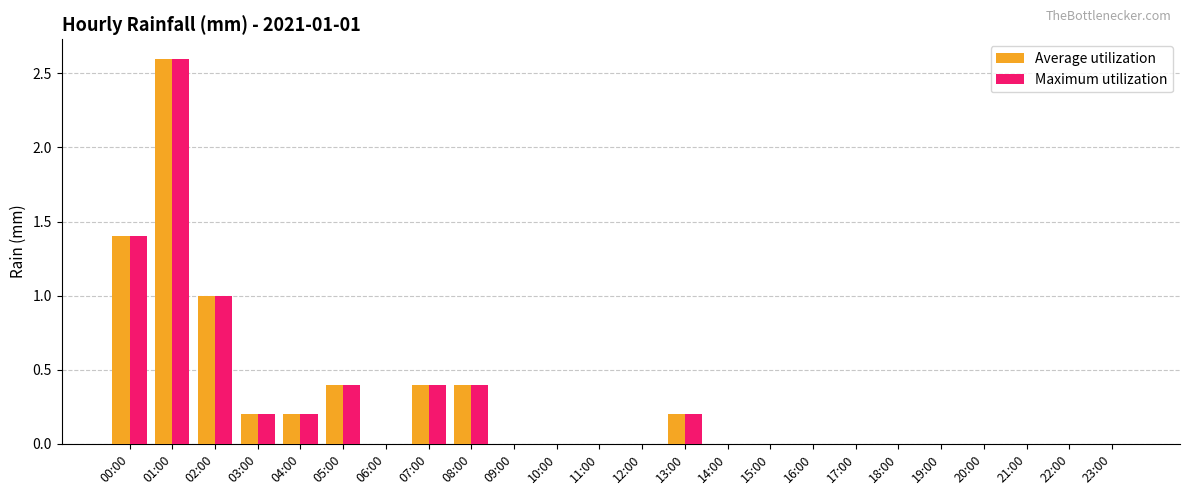

Is it true that Average utilization equals 0.0 at 20:00?

True